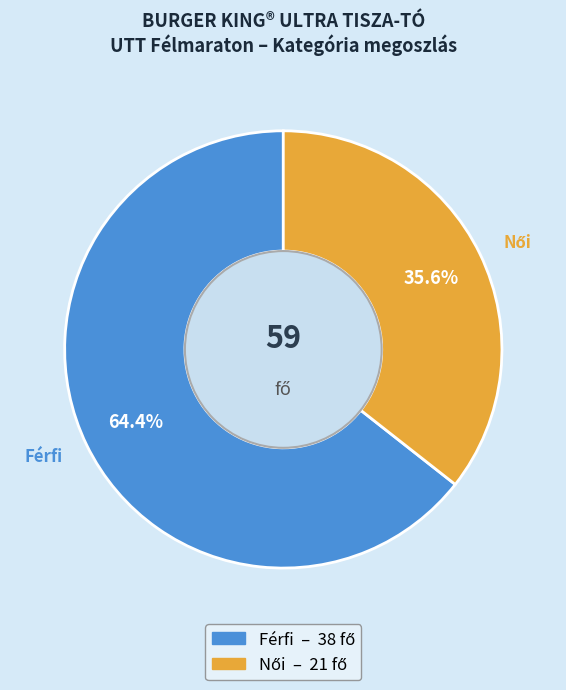

Which slice is the largest?

Férfi